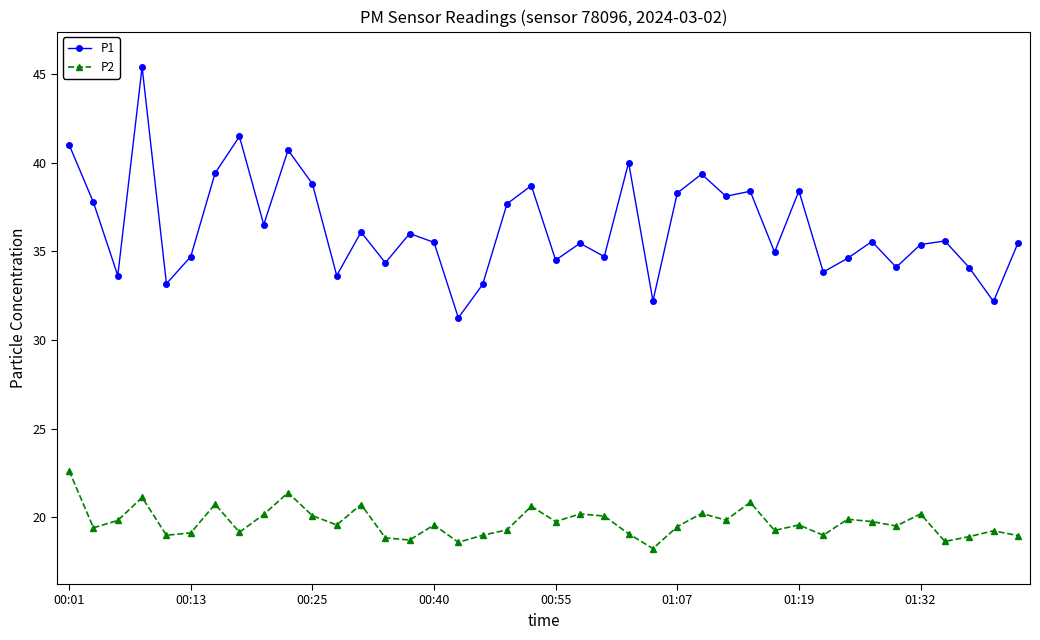

Which series has the widest spread of values?

P1